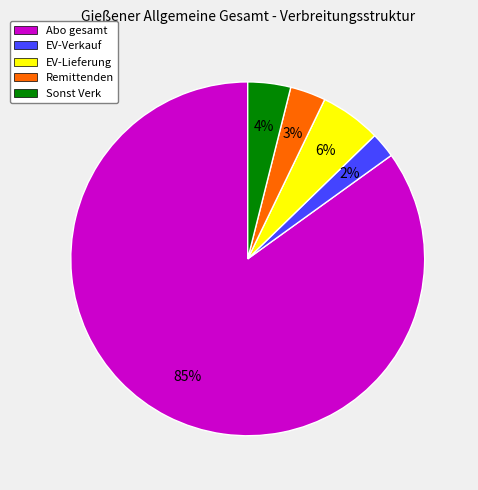

Is it true that EV-Lieferung is 6% of the pie?

True